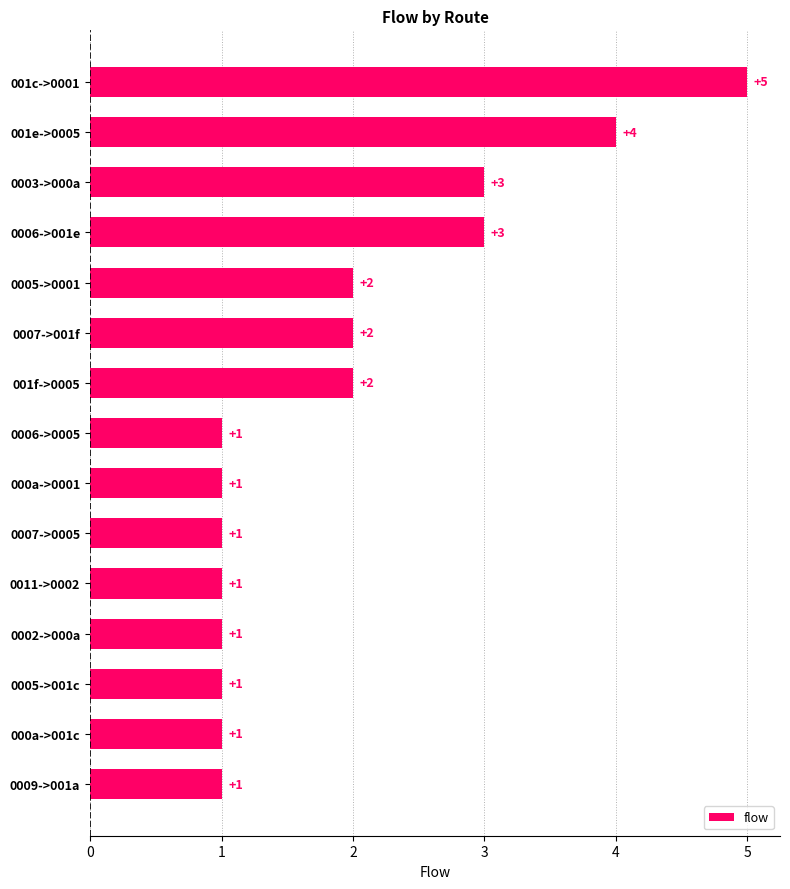

What is the value of the 12th bar from the top?

1